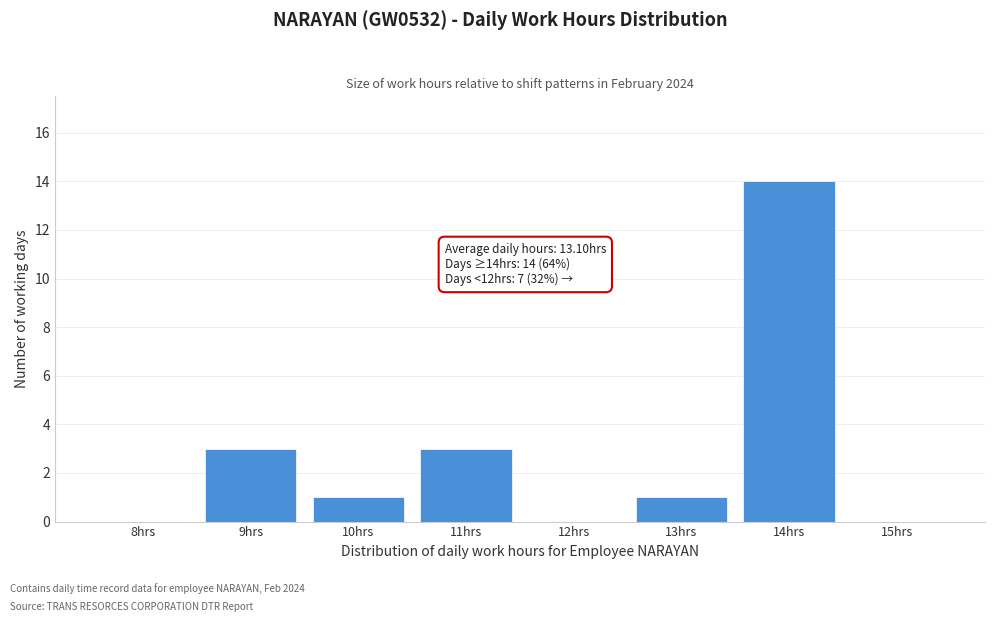

Reading left to right, list all the values displayed in this chart.

8hrs=0	9hrs=3	10hrs=1	11hrs=3	12hrs=0	13hrs=1	14hrs=14	15hrs=0